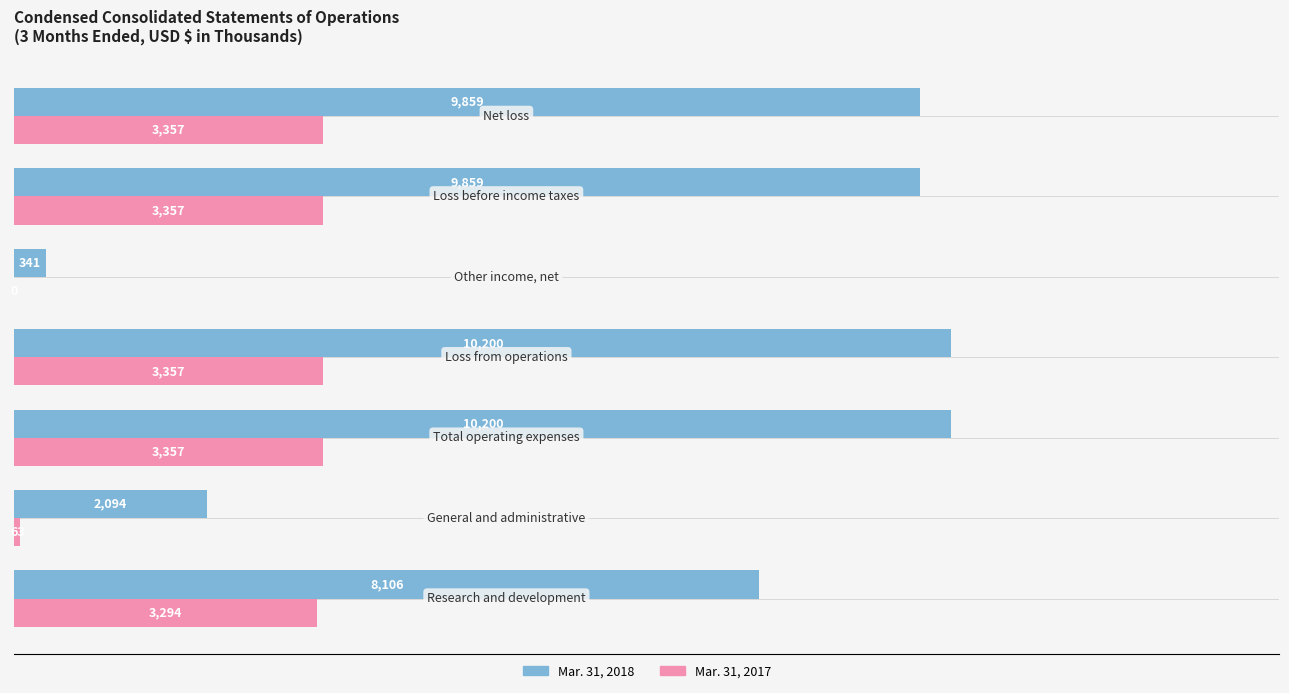

What is the greatest value displayed?

10200